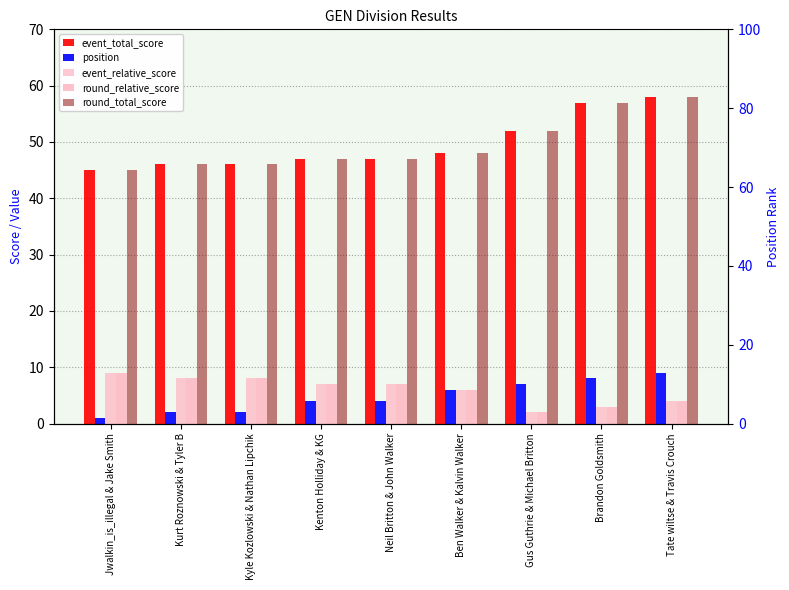

What are all the series names shown in the legend?

event_total_score, position, event_relative_score, round_relative_score, round_total_score